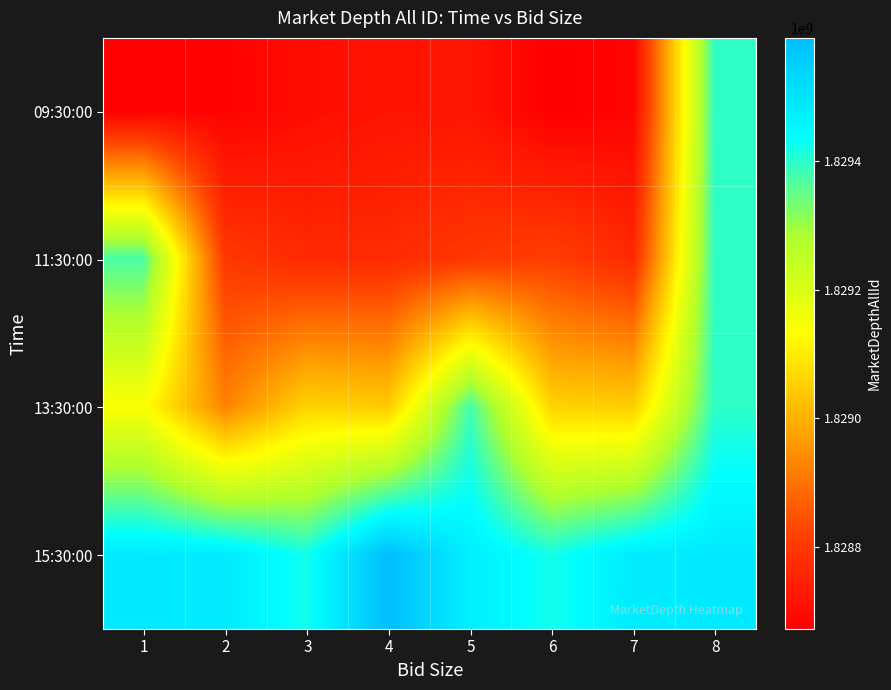

What is the maximum value shown in the chart?

1829591038